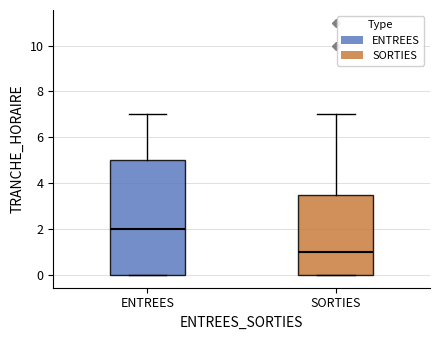

Reading left to right, transcribe this box plot: for each box, give where its median line is, the range the box spans, and where its two whiskers end, as read against the y-axis. The values are not printed on the chart, so give them approximately, as read against the axis.

ENTREES: median 2.0, box 0.0 to 5.0, whiskers 0.0 to 7.0
SORTIES: median 1.0, box 0.0 to 3.6, whiskers 0.0 to 7.0